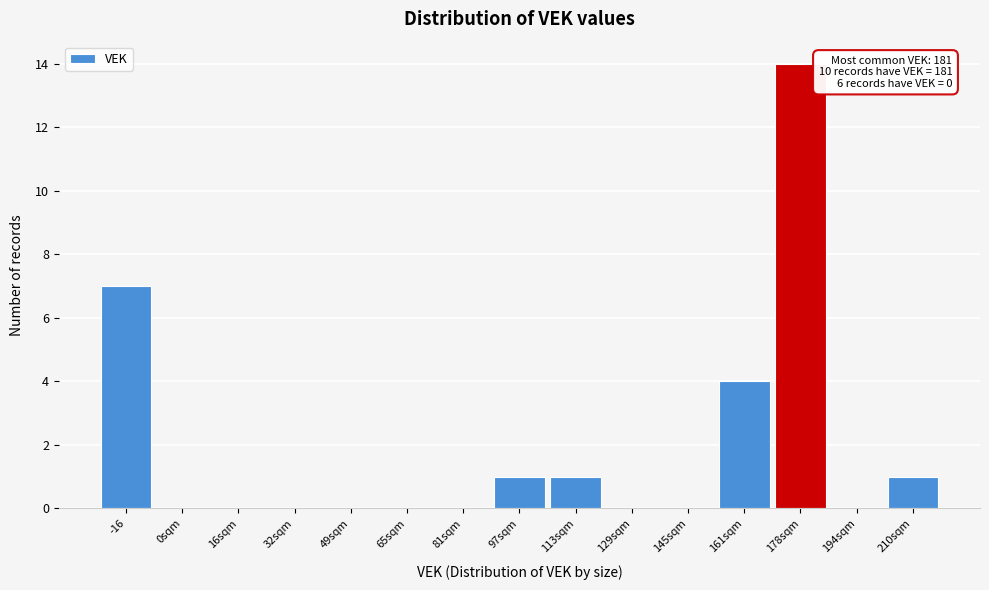

Reading left to right, transcribe all the data shown in this chart.

-16=7	0sqm=0	16sqm=0	32sqm=0	49sqm=0	65sqm=0	81sqm=0	97sqm=1	113sqm=1	129sqm=0	145sqm=0	161sqm=4	178sqm=14	194sqm=0	210sqm=1